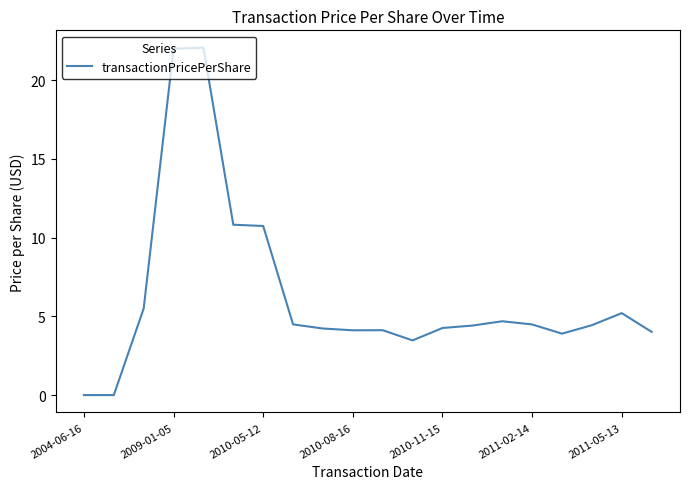

What is the greatest value displayed?

22.1